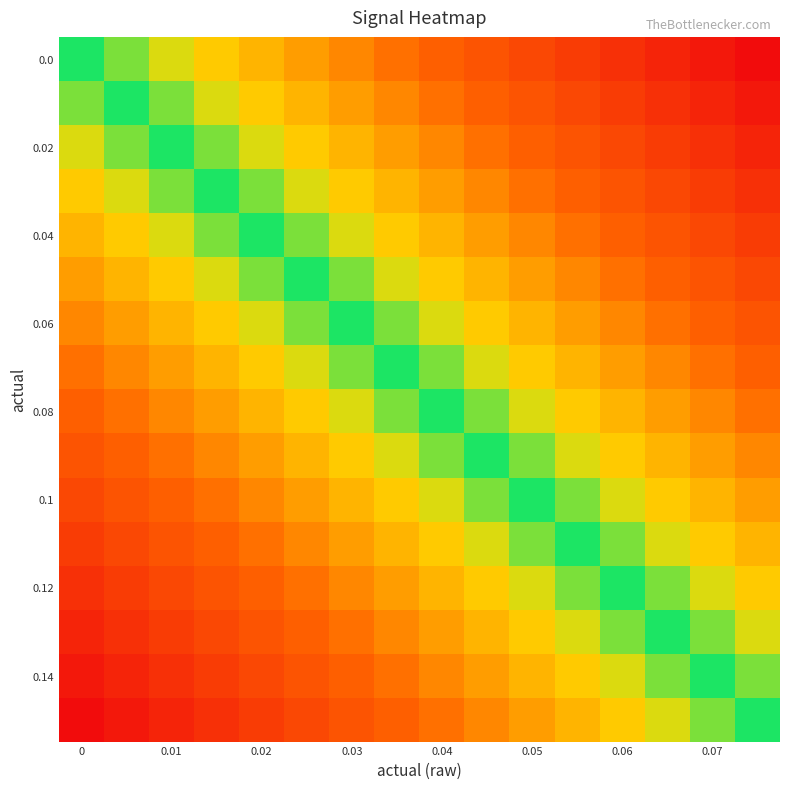

At which category is the sum across all series the highest?

15